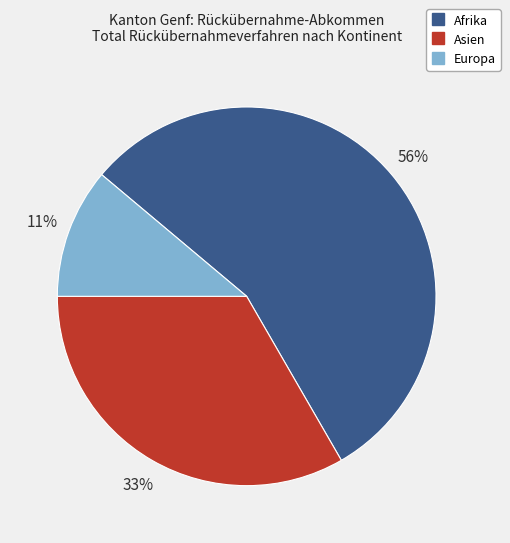

Is there any slice that represents more than half of the pie?

Yes